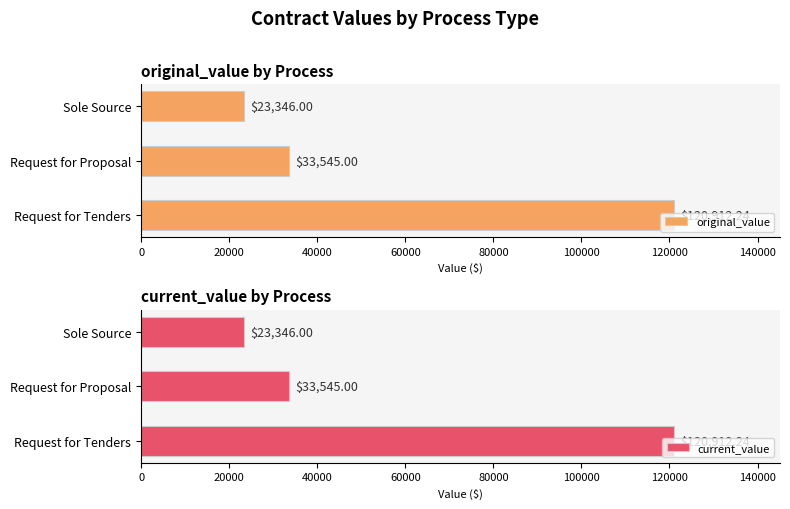

True or false: current_value has a value of 21093.7 at Request for Proposal.

False